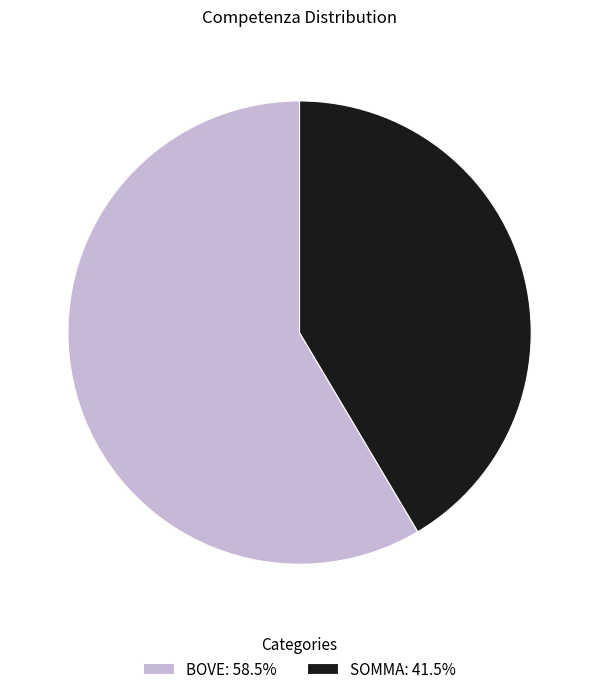

Approximately how many times larger is the value at SOMMA compared to BOVE?

0.7